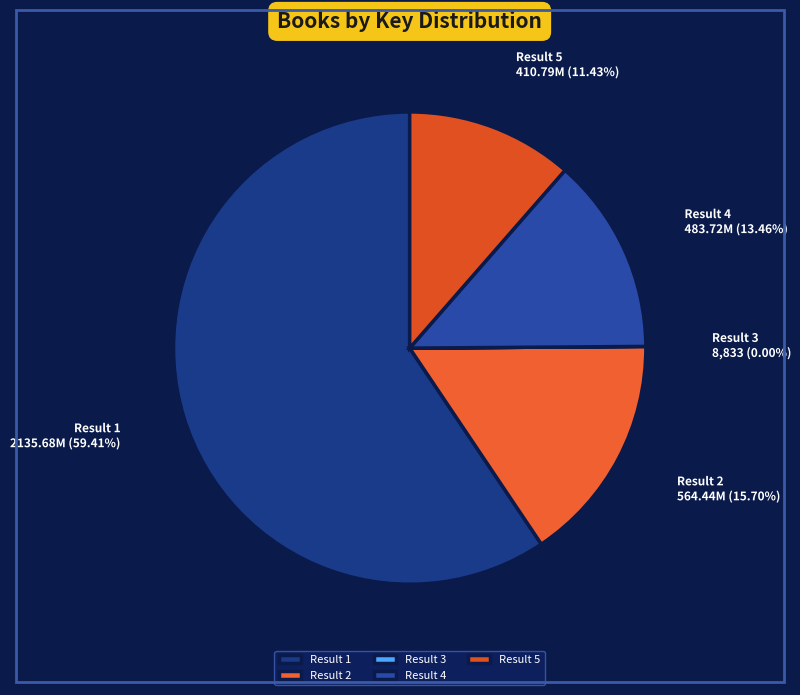

To the nearest percent, what is the combined percentage of Result 5 and Result 1?

71%